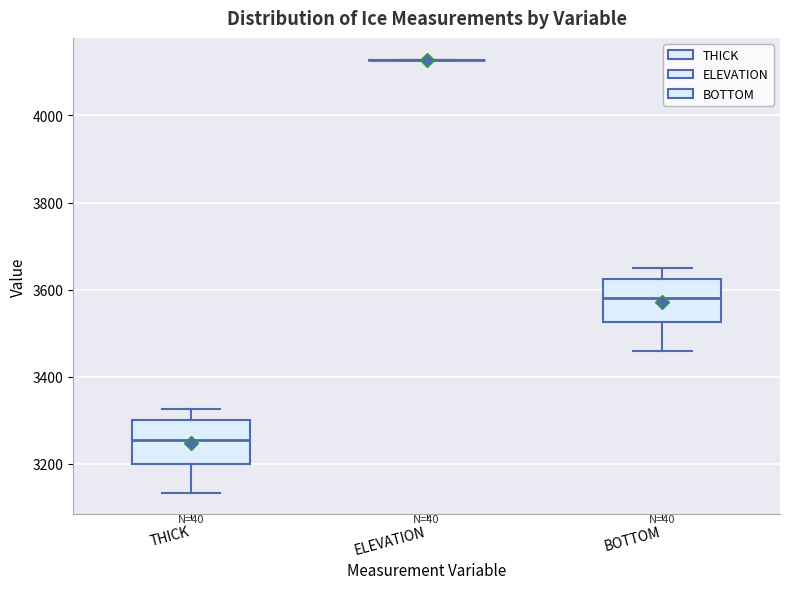

Where does the lower whisker of the box for BOTTOM end on the y-axis? The values are not printed on the chart, so give them approximately, as read against the axis.

3460